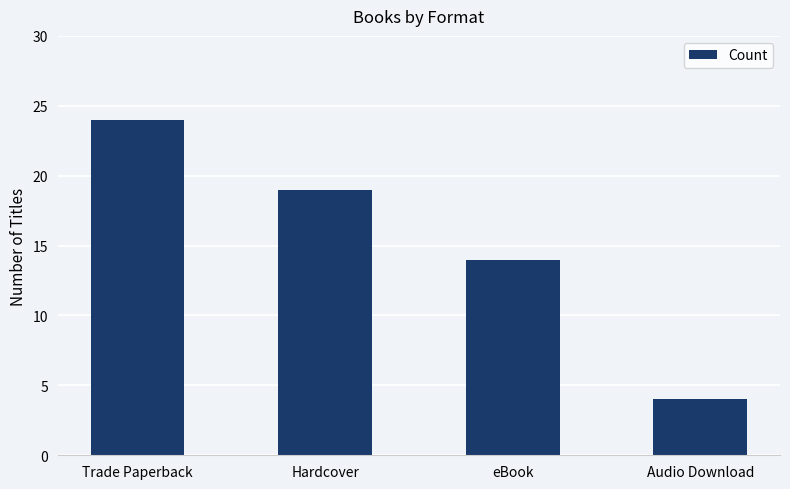

Which category has the highest value across all series?

Trade Paperback